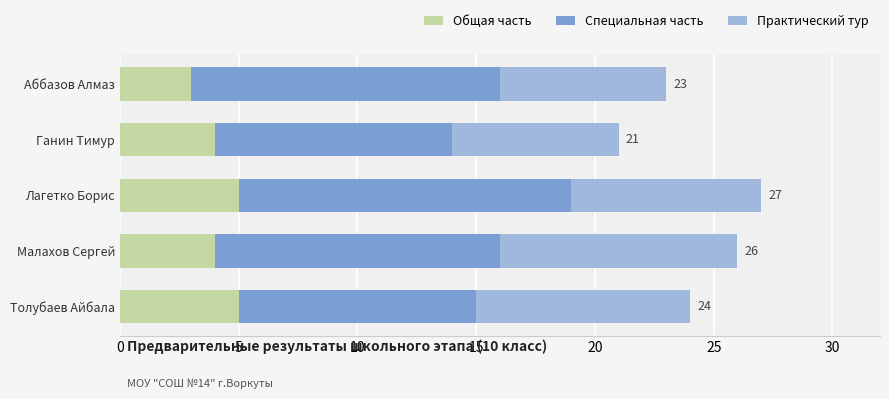

What is the total value across all series at Аббазов Алмаз?

23